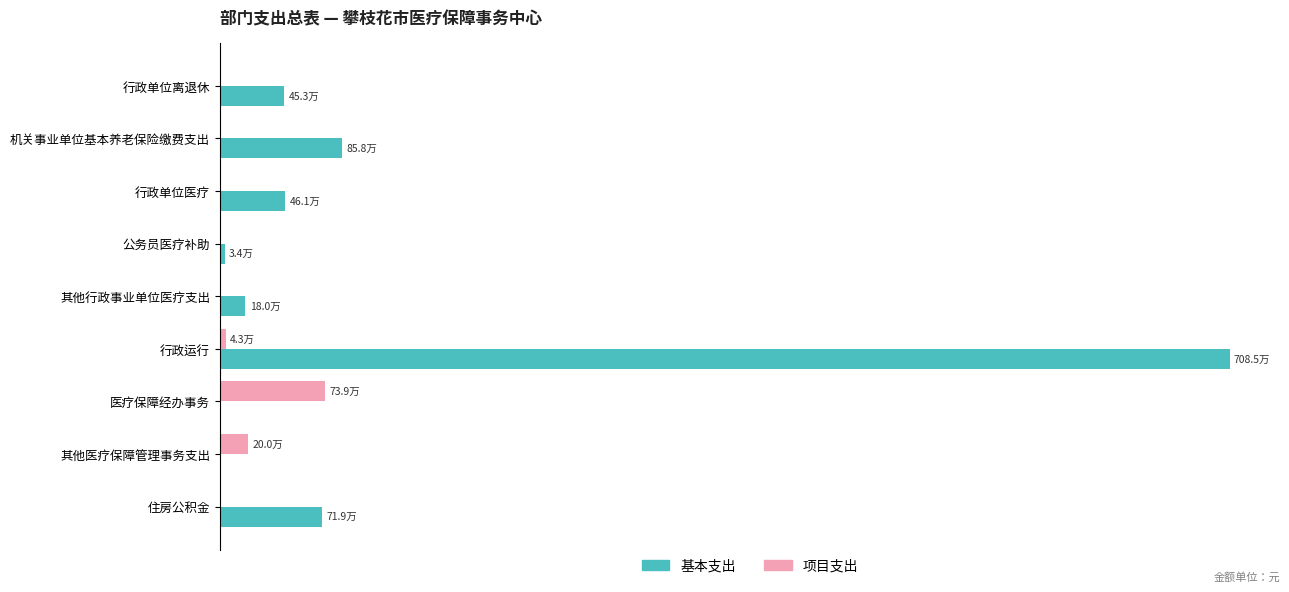

What are all the series names shown in the legend?

基本支出, 项目支出